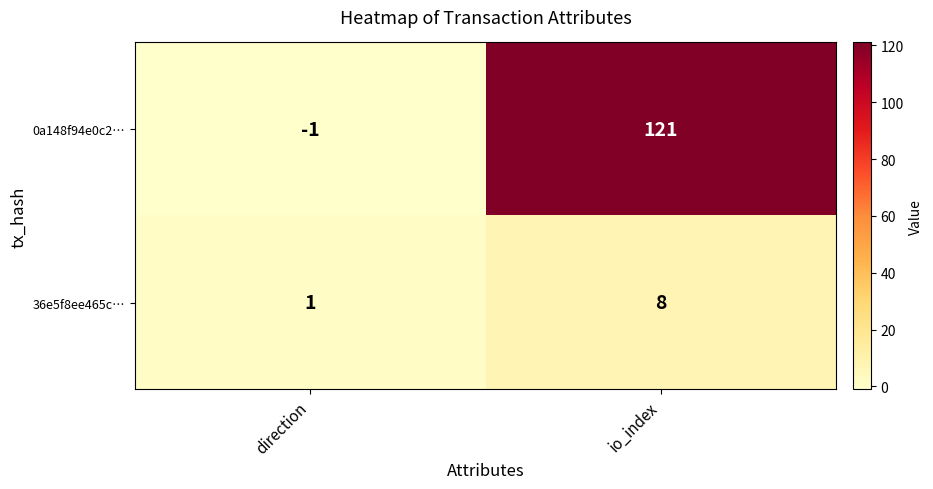

How many values in the 36e5f8ee465c… series are below 8?

1